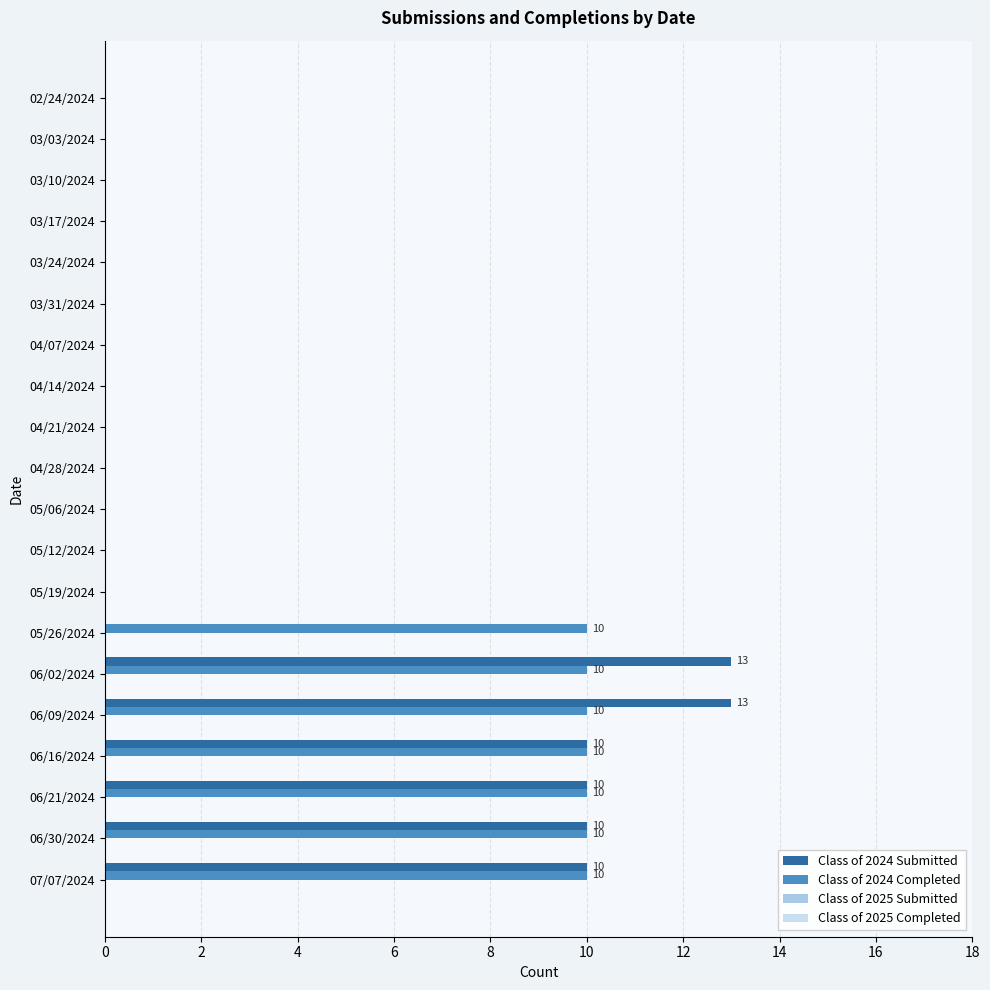

Count the number of data series in this chart.

2